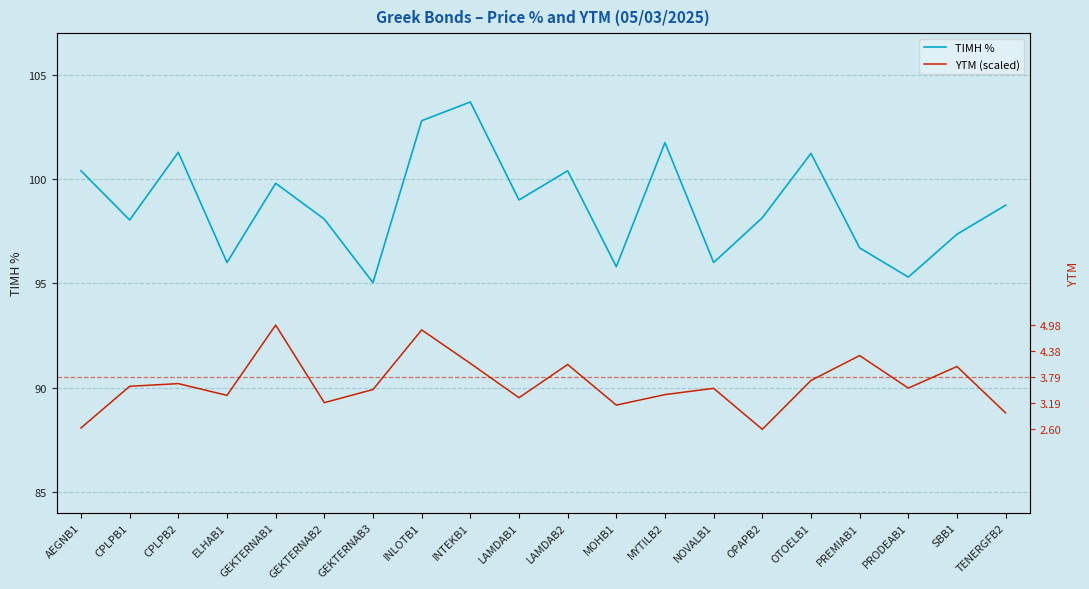

True or false: ΤΙΜΗ % has a value of 100.4 at LAMDAB2.

True